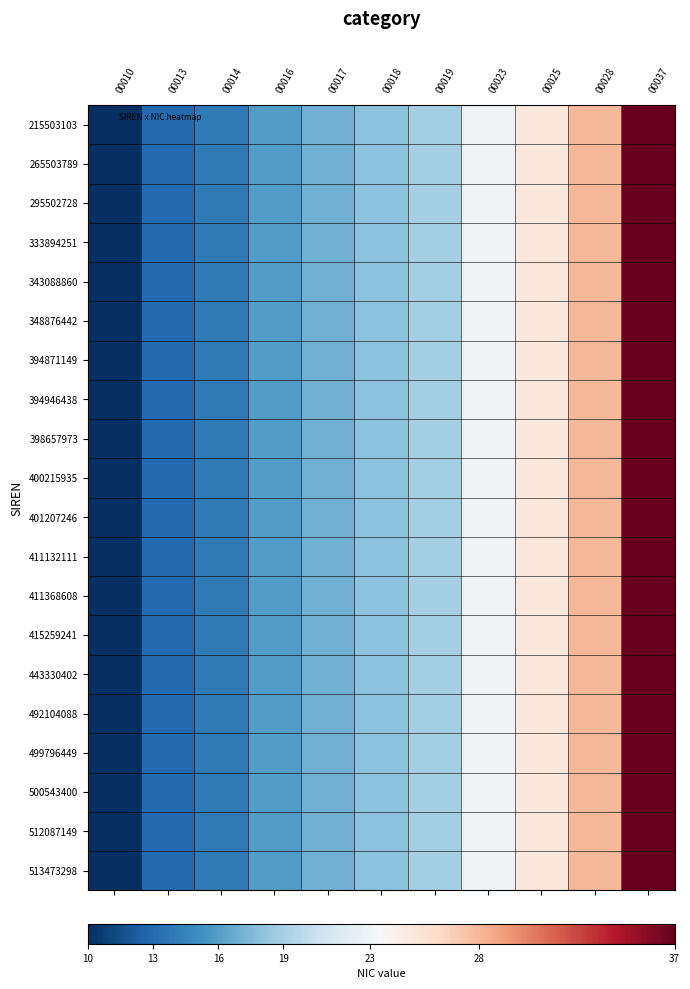

Which series has the widest spread of values?

215503103